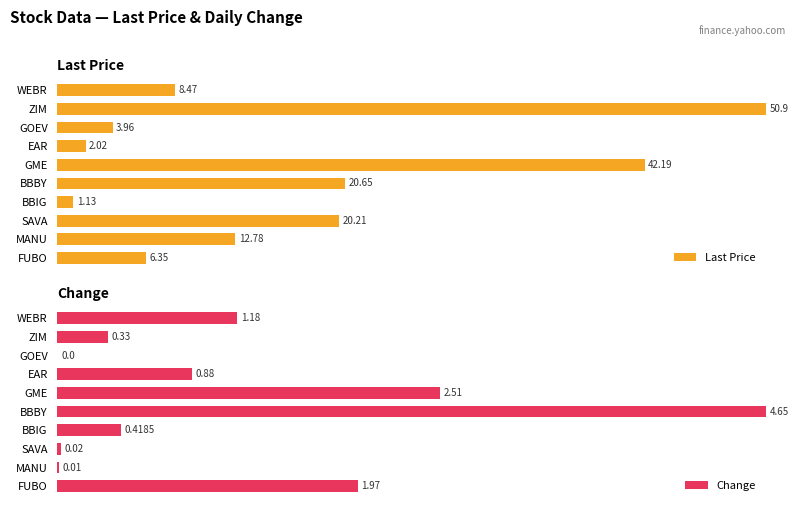

What are all the series names shown in the legend?

Last Price, Change